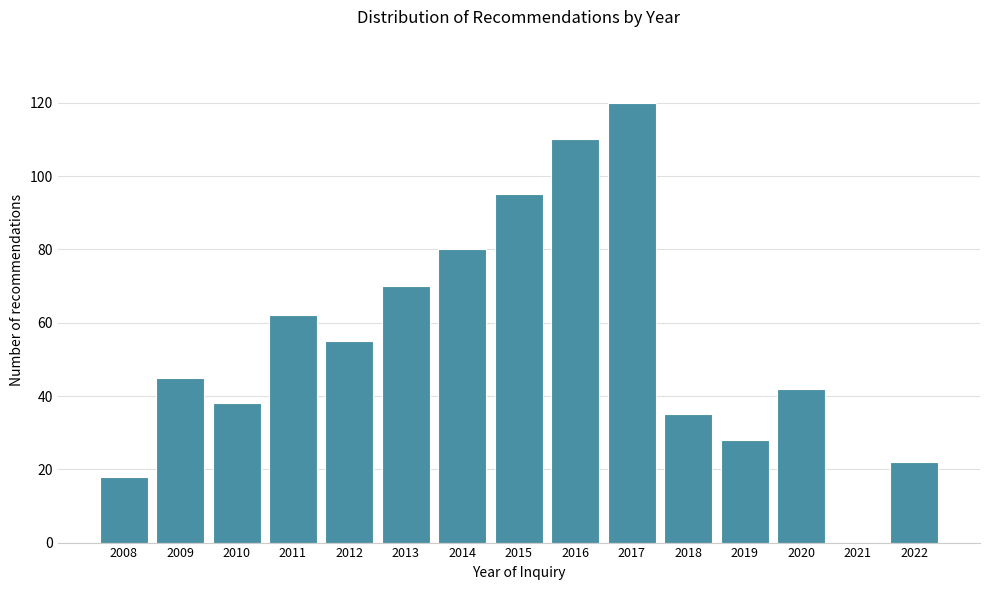

What is the ratio of the value at 2010 to the value at 2011?

0.6